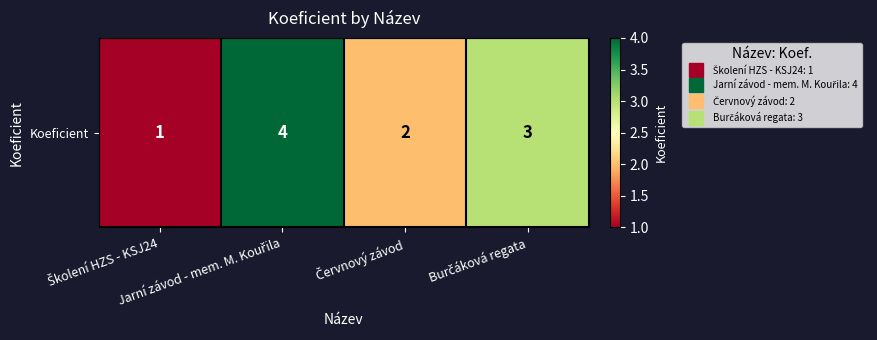

The value at Červnový závod is 0. True or false?

False